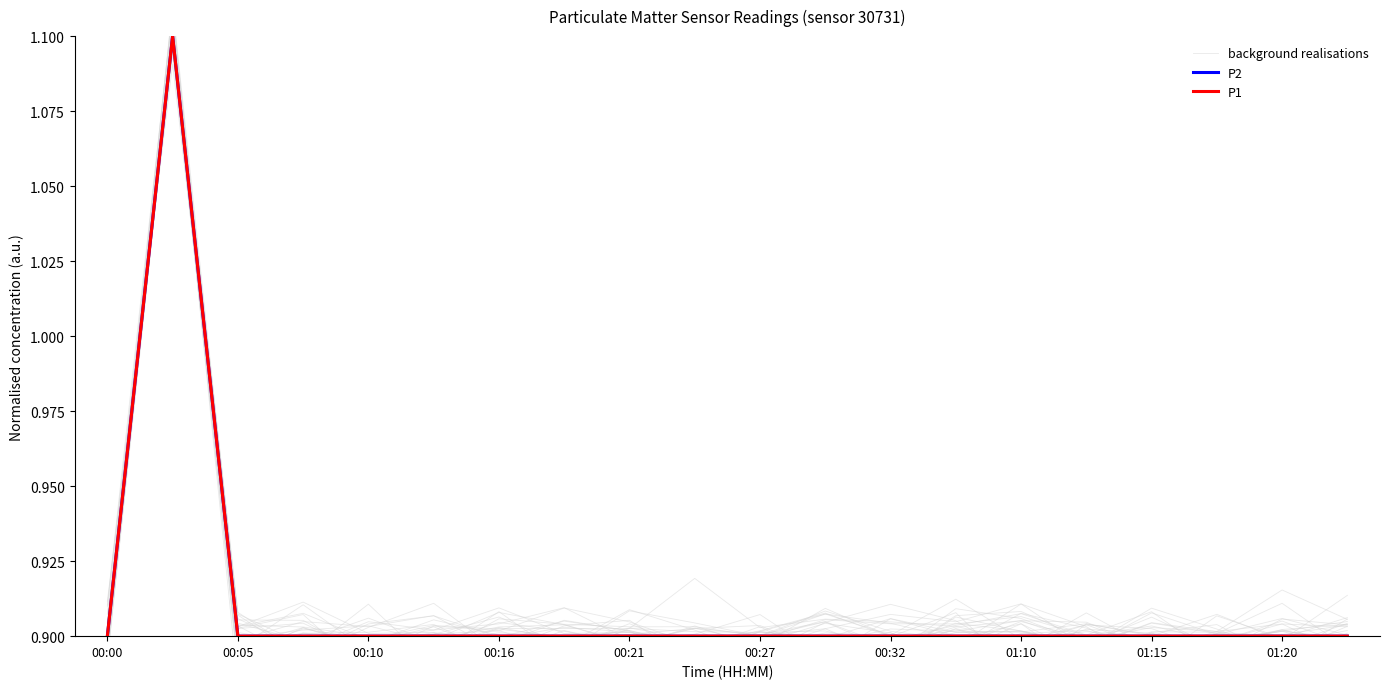

What value does the P1 series have at 01:10?

0.9